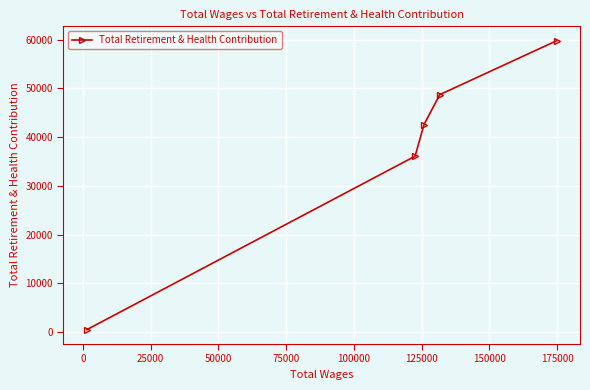

What is the sum of all values?

187576